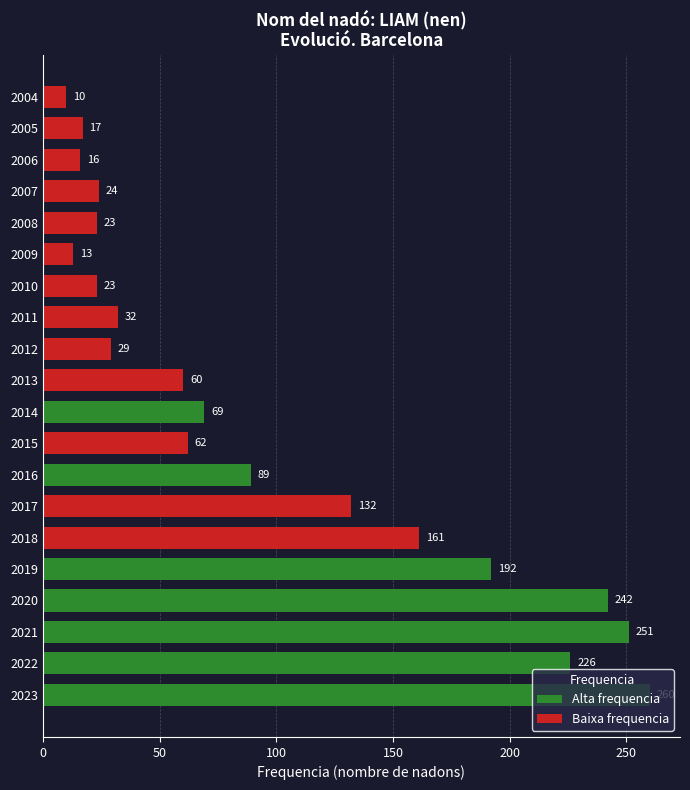

Which label corresponds to the smallest value in the chart?

2004